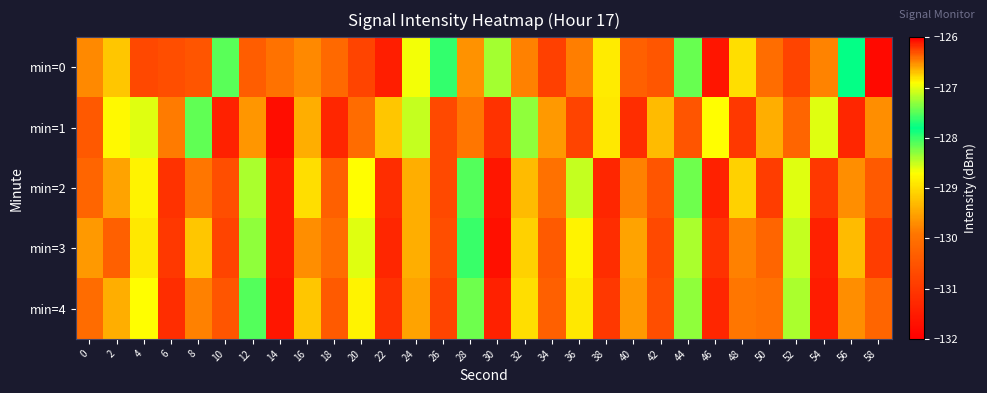

Rank the series at 6 from lowest to highest value.

min=4, min=2, min=3, min=0, min=1